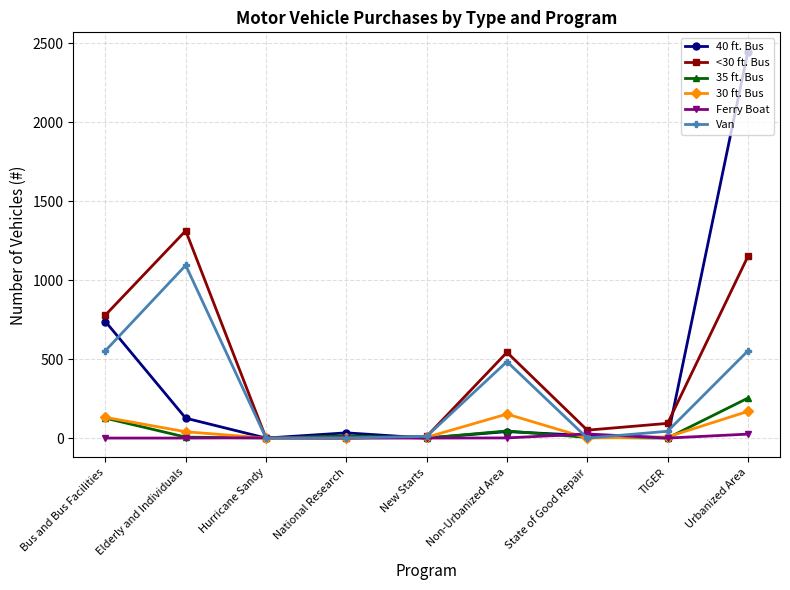

What is the label of the 1st point from the right?

Urbanized Area